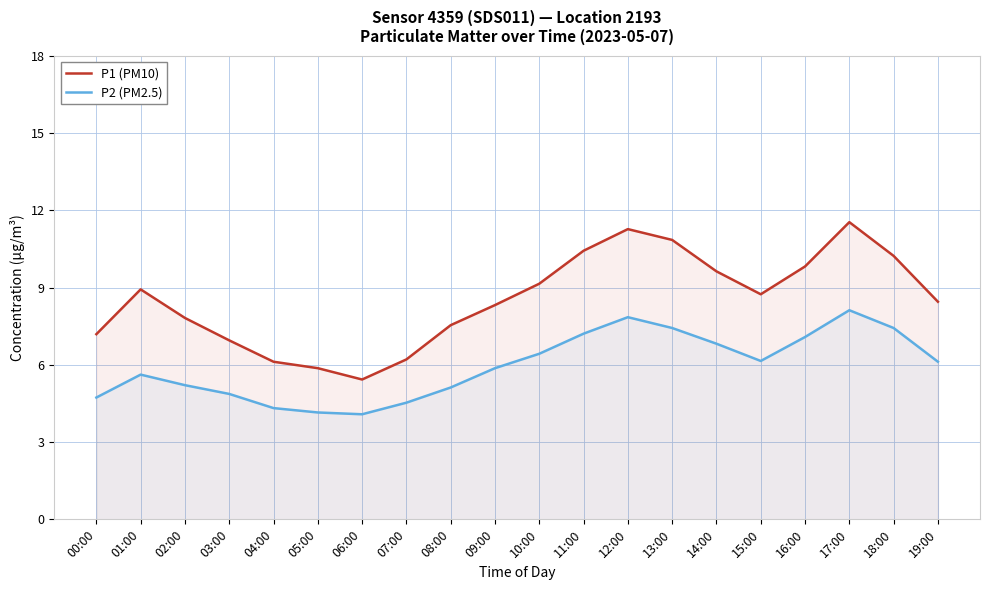

Is it true that P2 (PM2.5) equals 4.5 at 07:00?

True